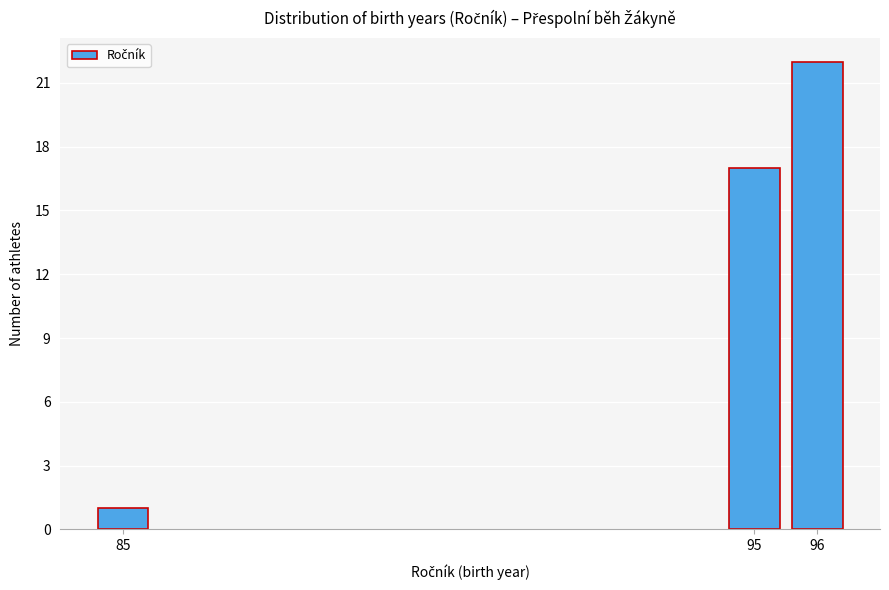

Reading left to right, extract all data points from this chart.

1	17	22